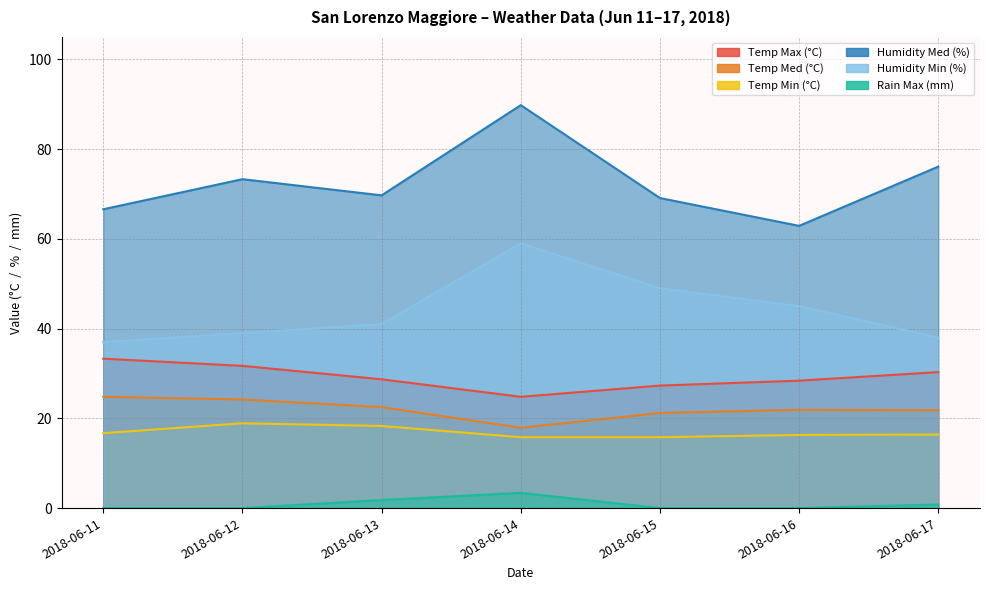

At 2018-06-13, list the series in order from smallest to largest.

Rain Max (mm), Temp Min (°C), Temp Med (°C), Temp Max (°C), Humidity Min (%), Humidity Med (%)